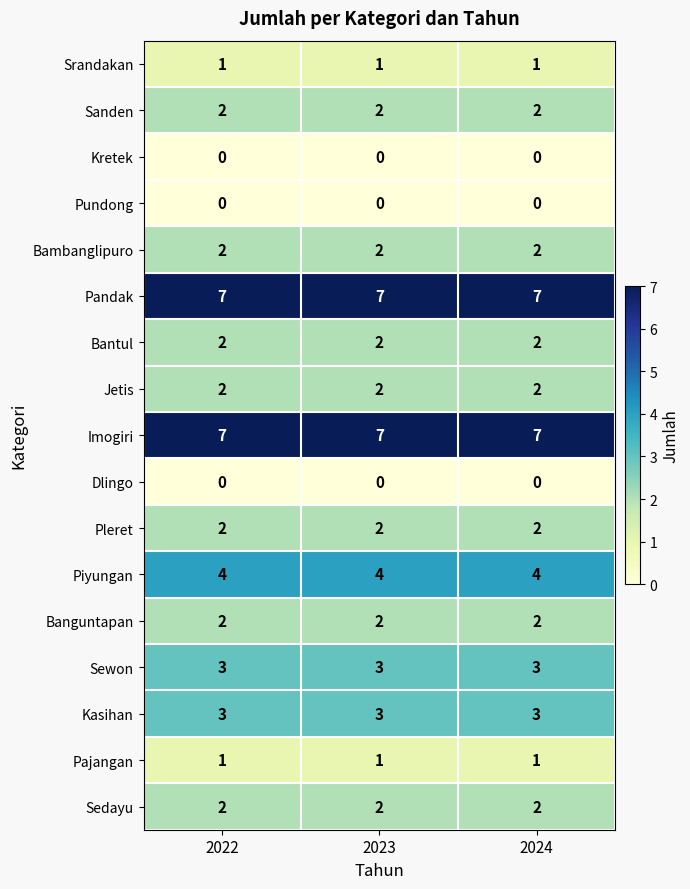

The Kretek series shows 0 at 2024. True or false?

True